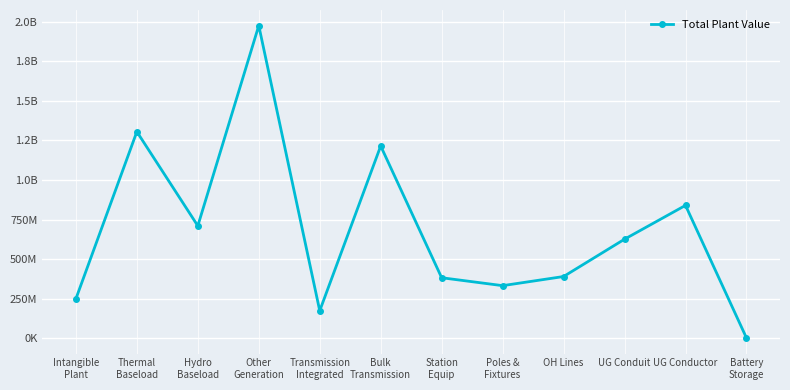

Is this an area chart (filled region under the line)?

No